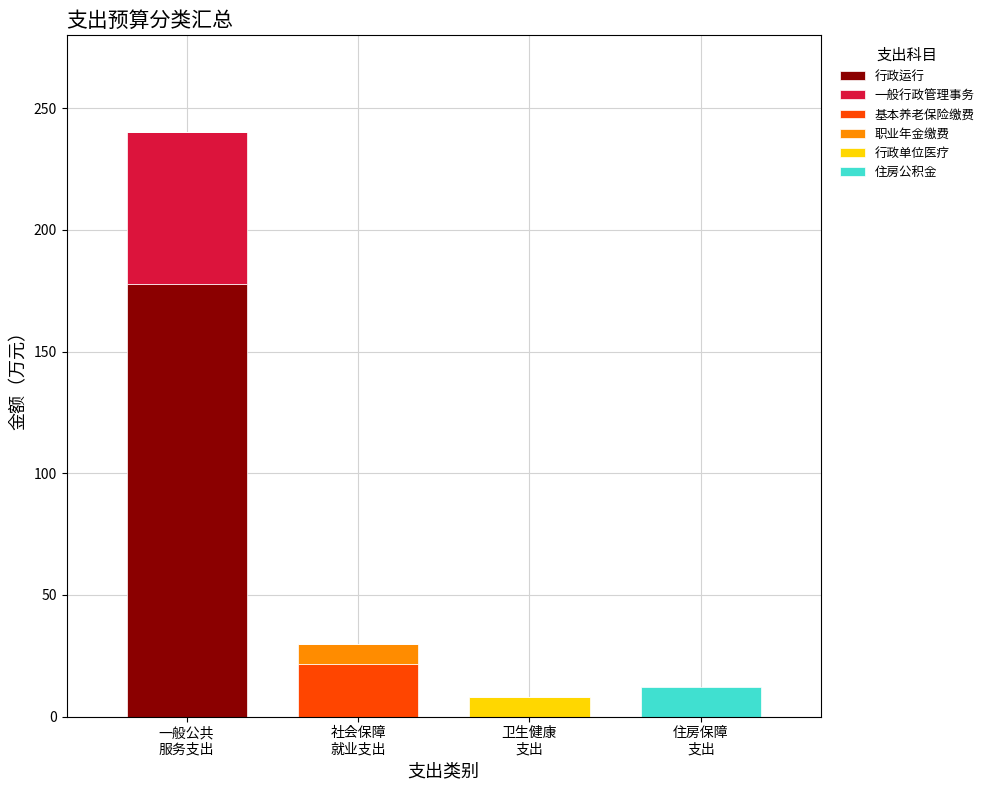

What is the sum of all 行政运行 values?

177.9